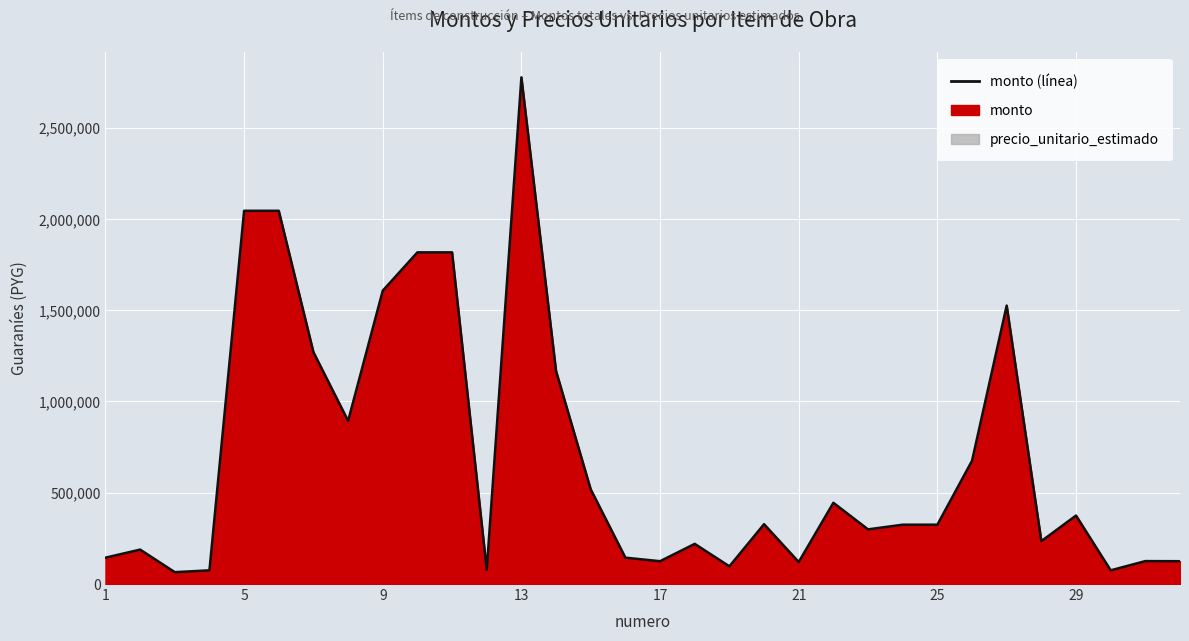

Rank the categories by value from highest to lowest.

13, 5, 6, 10, 11, 9, 27, 7, 14, 8, 26, 15, 22, 29, 20, 24, 25, 23, 28, 18, 2, 1, 16, 31, 17, 32, 21, 19, 12, 4, 30, 3